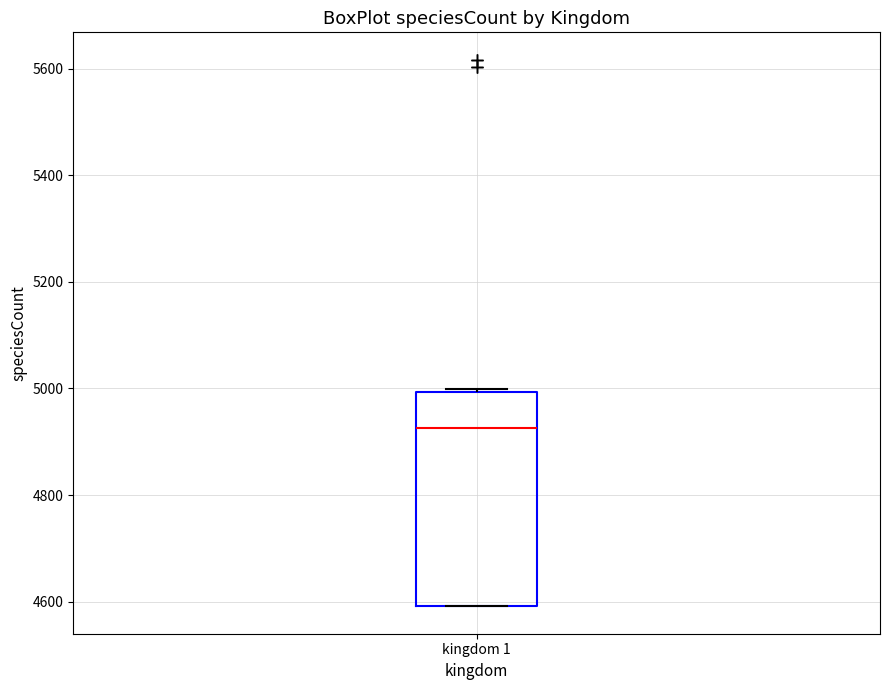

Transcribe this box plot: give where the median line is, the range the box spans, and where the two whiskers end, as read against the y-axis. The values are not printed on the chart, so give them approximately, as read against the axis.

median 4920, box 4600 to 5000, whiskers 4600 to 5000